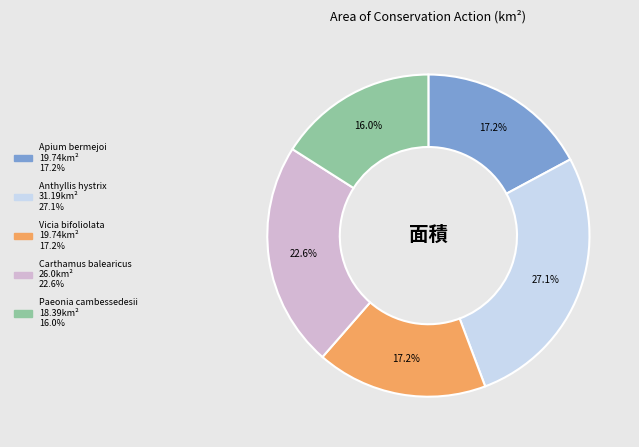

Is it true that Carthamus balearicus is 15% of the pie?

False